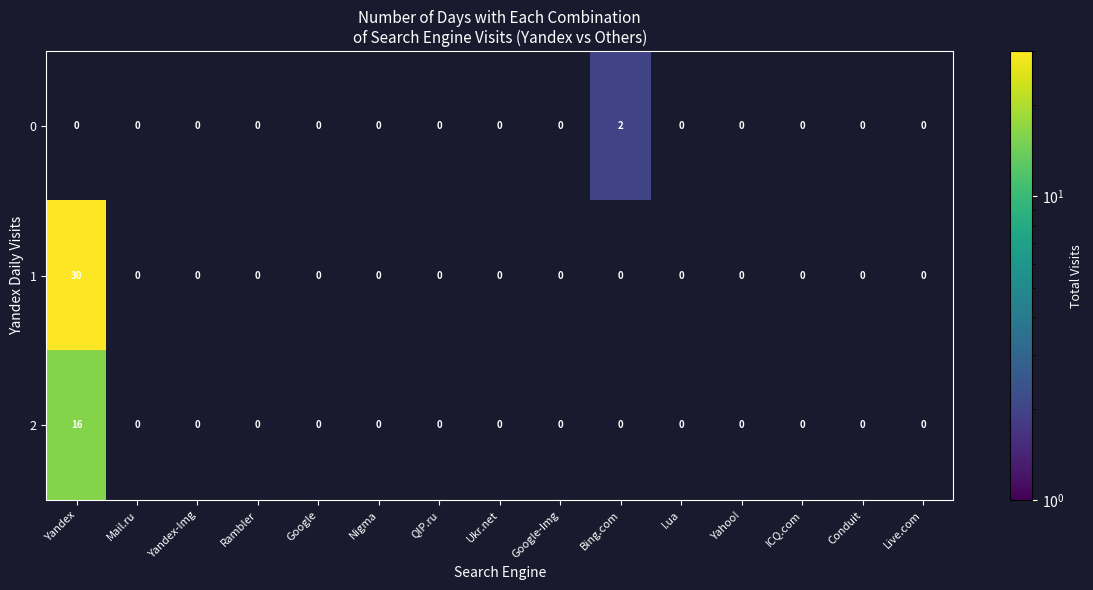

How many categories are shown in the chart?

15